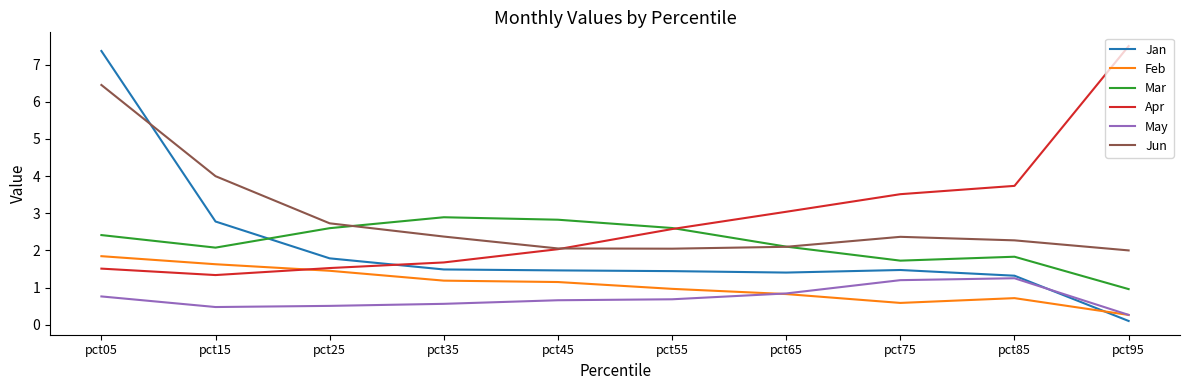

What is the greatest value displayed?

7.5